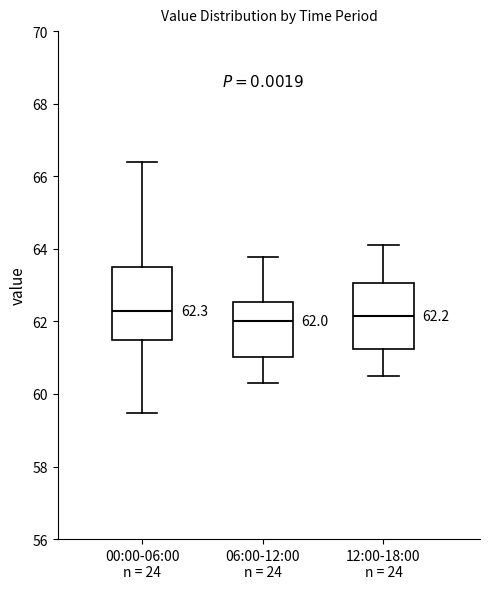

Which box is the tallest, from its lower edge to its upper edge?

00:00-06:00 n = 24